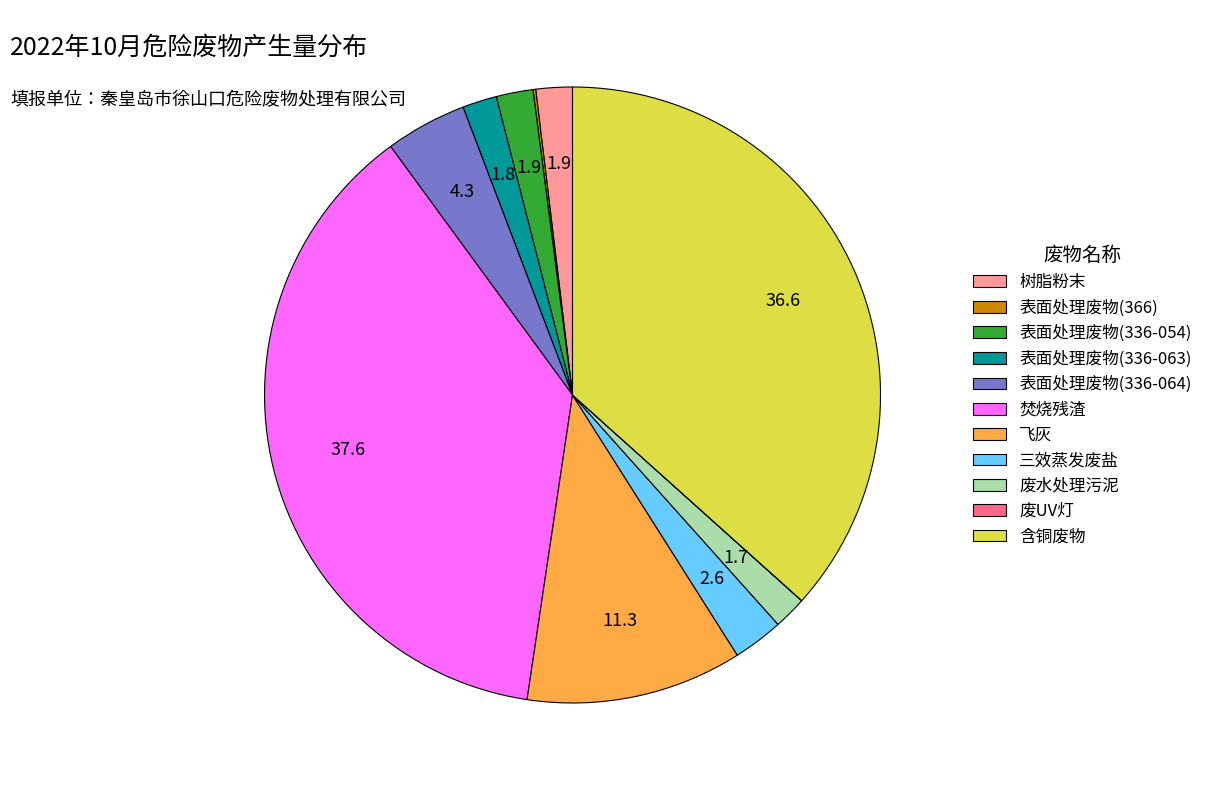

Is there a majority slice in this chart?

No